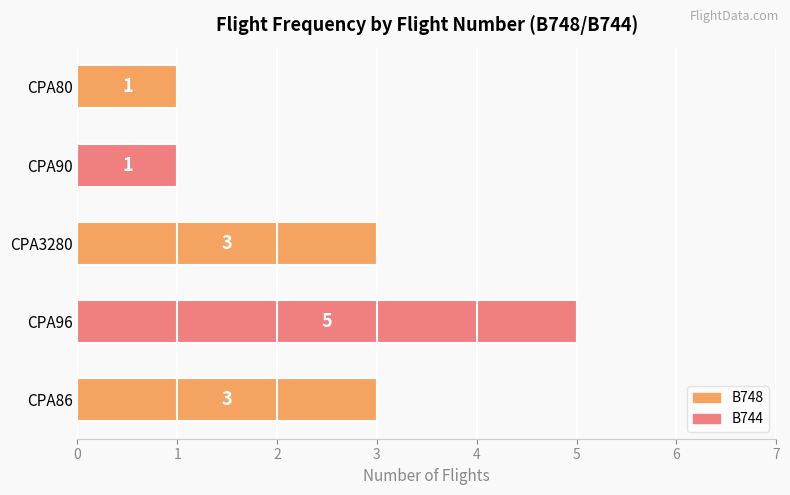

What is the maximum value shown in the chart?

5